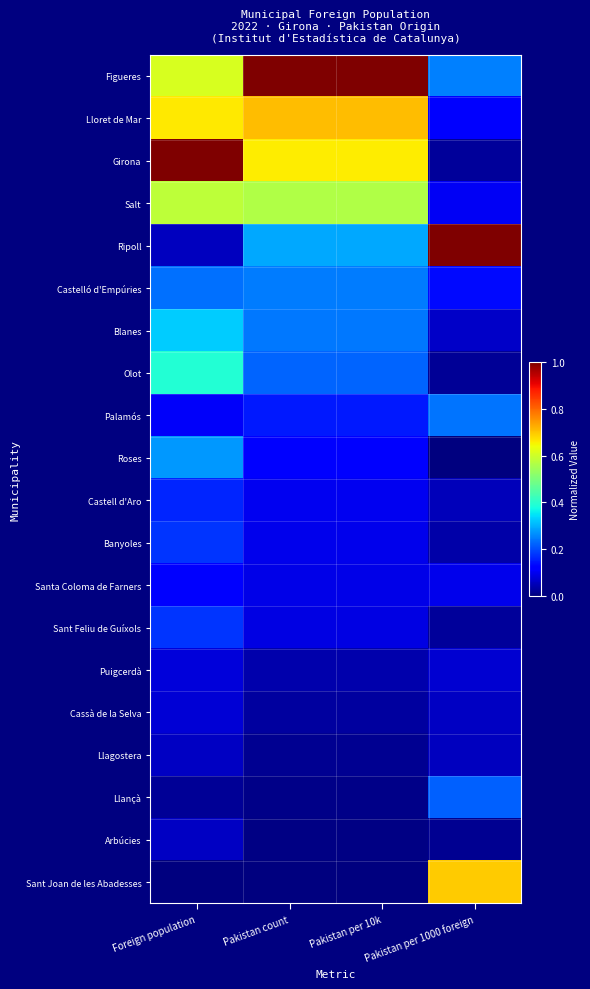

Reading right to left, transcribe all the data shown in this chart.

Figueres: Pakistan per 1000 foreign=0.2	Pakistan per 10k=1.0	Pakistan count=1.0	Foreign population=0.6
Lloret de Mar: Pakistan per 1000 foreign=0.1	Pakistan per 10k=0.7	Pakistan count=0.7	Foreign population=0.7
Girona: Pakistan per 1000 foreign=0.0	Pakistan per 10k=0.7	Pakistan count=0.7	Foreign population=1.0
Salt: Pakistan per 1000 foreign=0.1	Pakistan per 10k=0.6	Pakistan count=0.6	Foreign population=0.6
Ripoll: Pakistan per 1000 foreign=1.0	Pakistan per 10k=0.3	Pakistan count=0.3	Foreign population=0.1
Castelló d'Empúries: Pakistan per 1000 foreign=0.1	Pakistan per 10k=0.2	Pakistan count=0.2	Foreign population=0.2
Blanes: Pakistan per 1000 foreign=0.1	Pakistan per 10k=0.2	Pakistan count=0.2	Foreign population=0.3
Olot: Pakistan per 1000 foreign=0.0	Pakistan per 10k=0.2	Pakistan count=0.2	Foreign population=0.4
Palamós: Pakistan per 1000 foreign=0.2	Pakistan per 10k=0.2	Pakistan count=0.2	Foreign population=0.1
Roses: Pakistan per 1000 foreign=0.0	Pakistan per 10k=0.1	Pakistan count=0.1	Foreign population=0.3
Castell d'Aro: Pakistan per 1000 foreign=0.1	Pakistan per 10k=0.1	Pakistan count=0.1	Foreign population=0.2
Banyoles: Pakistan per 1000 foreign=0.0	Pakistan per 10k=0.1	Pakistan count=0.1	Foreign population=0.2
Santa Coloma de Farners: Pakistan per 1000 foreign=0.1	Pakistan per 10k=0.1	Pakistan count=0.1	Foreign population=0.1
Sant Feliu de Guíxols: Pakistan per 1000 foreign=0.0	Pakistan per 10k=0.1	Pakistan count=0.1	Foreign population=0.2
Puigcerdà: Pakistan per 1000 foreign=0.1	Pakistan per 10k=0.0	Pakistan count=0.0	Foreign population=0.1
Cassà de la Selva: Pakistan per 1000 foreign=0.1	Pakistan per 10k=0.0	Pakistan count=0.0	Foreign population=0.1
Llagostera: Pakistan per 1000 foreign=0.1	Pakistan per 10k=0.0	Pakistan count=0.0	Foreign population=0.1
Llançà: Pakistan per 1000 foreign=0.2	Pakistan per 10k=0.0	Pakistan count=0.0	Foreign population=0.0
Arbúcies: Pakistan per 1000 foreign=0.0	Pakistan per 10k=0.0	Pakistan count=0.0	Foreign population=0.1
Sant Joan de les Abadesses: Pakistan per 1000 foreign=0.7	Pakistan per 10k=0.0	Pakistan count=0.0	Foreign population=0.0